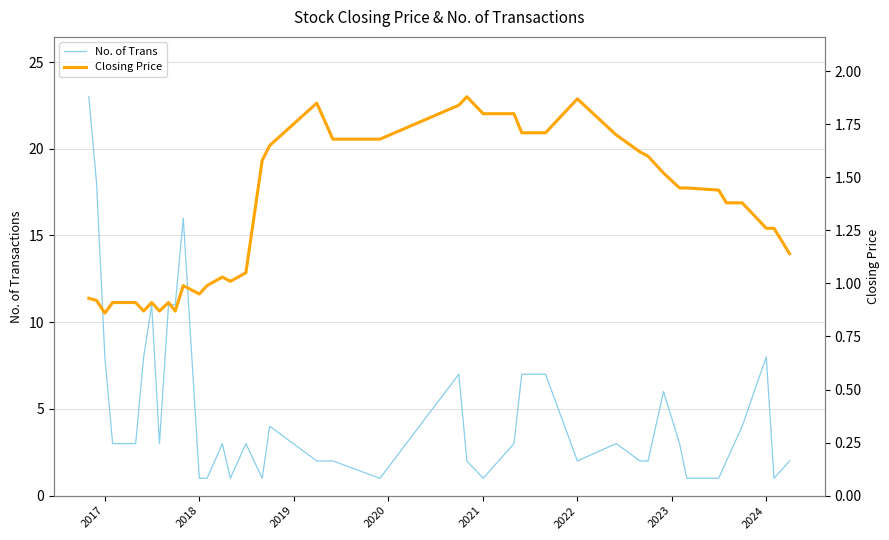

What is the value of the No. of Trans point at the 5th from the left?

3.0